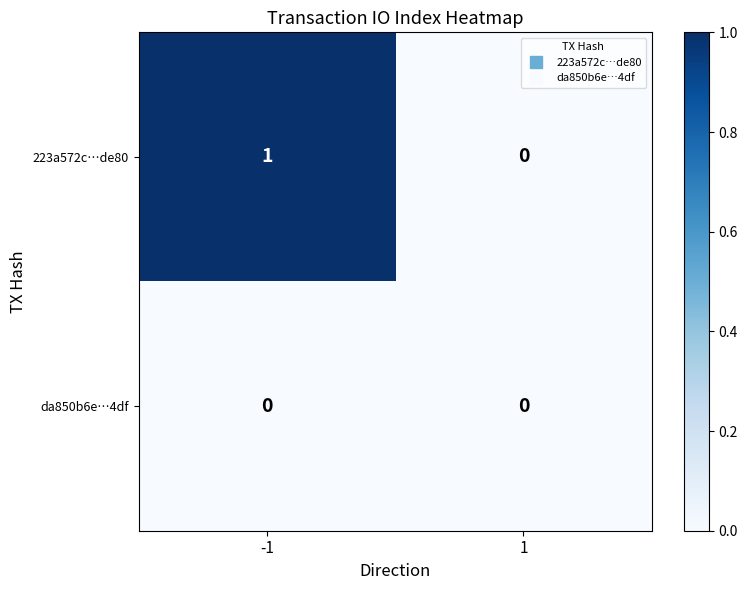

Is the value of da850b6e…4df at -1 greater than the value of 223a572c…de80 at -1?

No